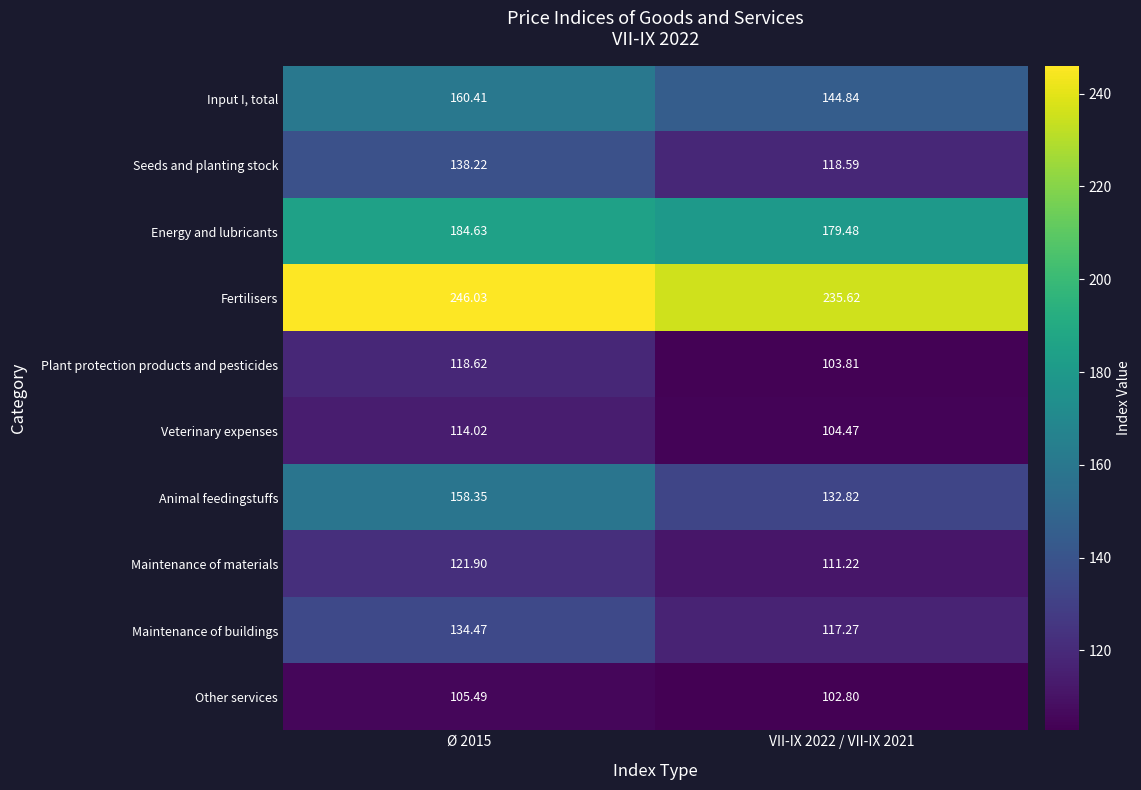

At how many categories does at least one series exceed 175?

2